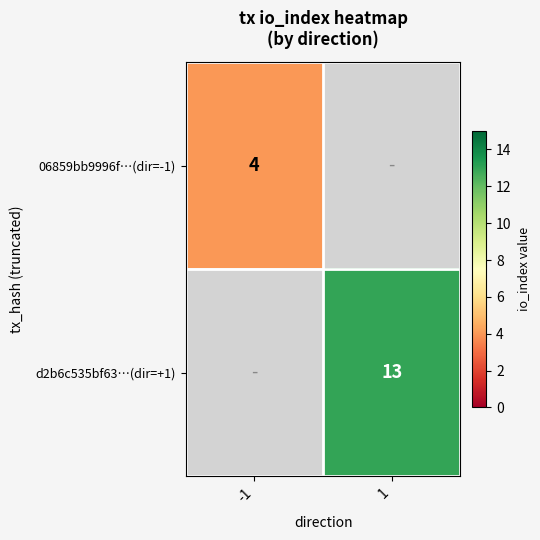

Is it true that 06859bb9996f…(dir=-1) equals 6 at -1?

False